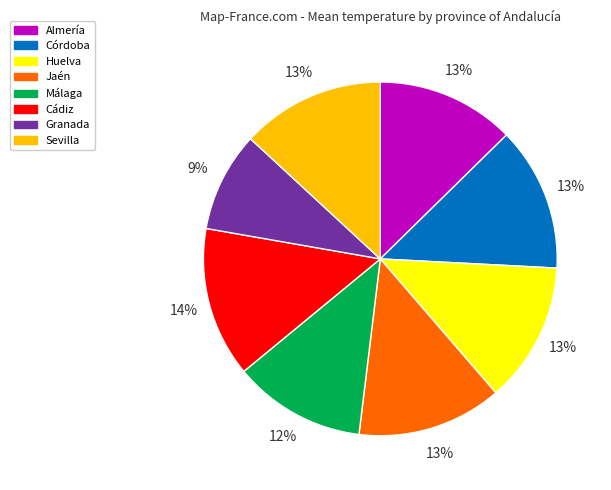

How many slices are in this pie chart?

8